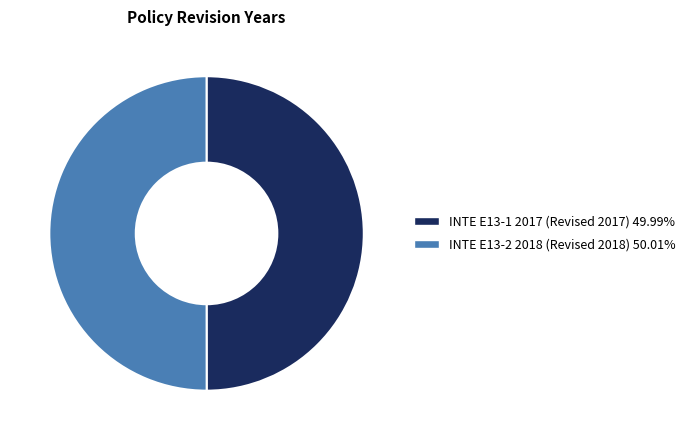

Is the sum of INTE E13-1 2017 (Revised 2017) 49.99% and INTE E13-2 2018 (Revised 2018) 50.01% greater than half?

Yes